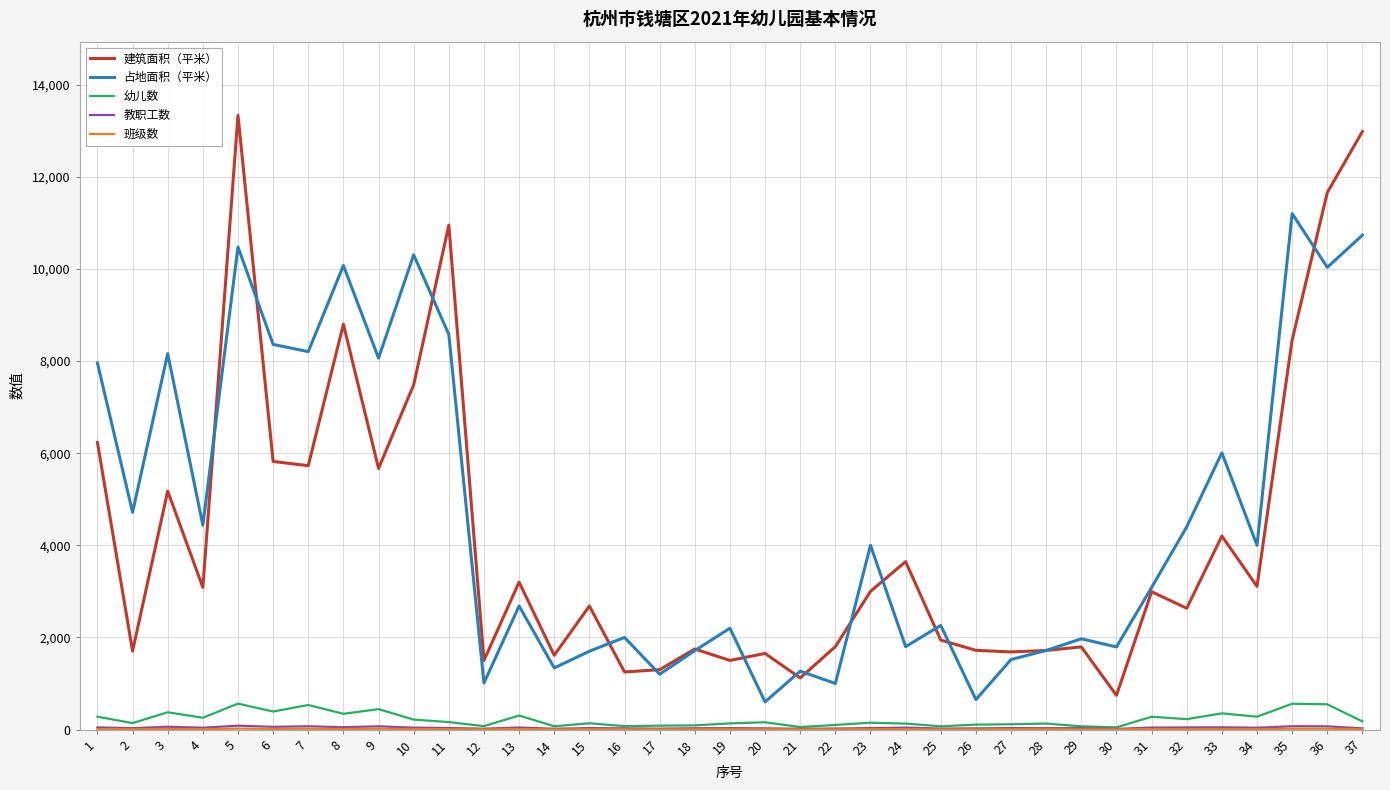

Which category has the highest value in the 占地面积（平米） series?

35